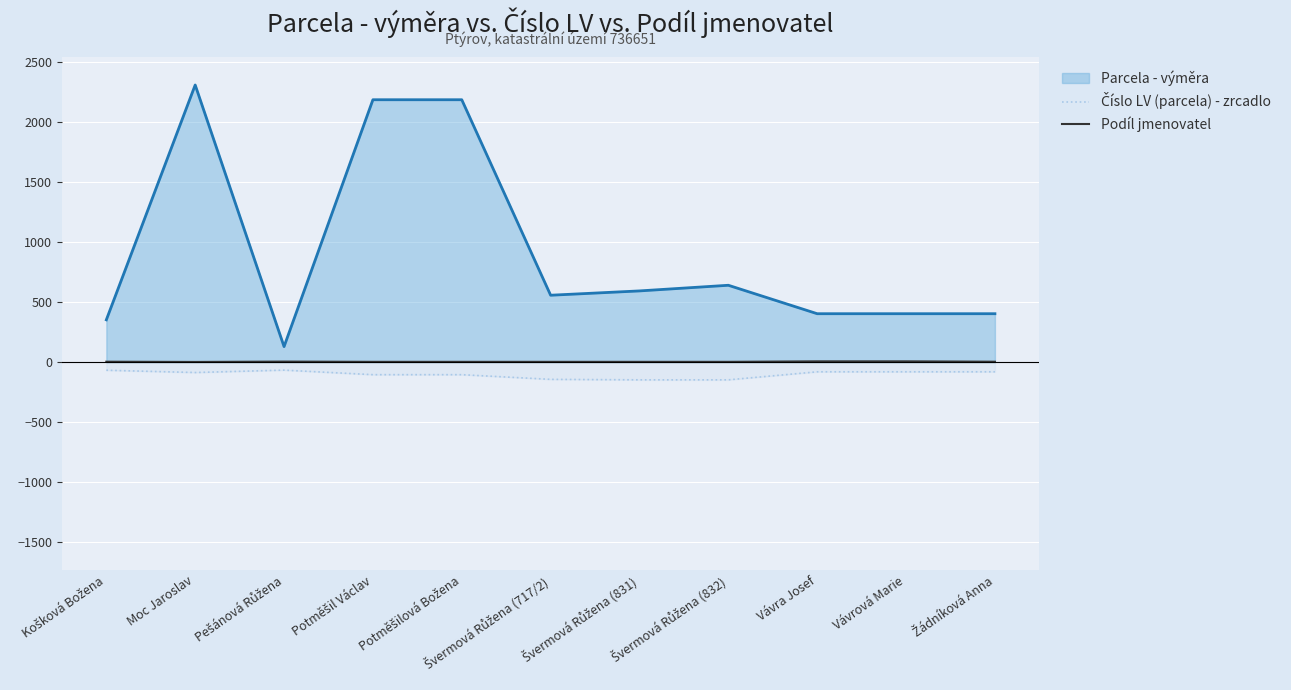

Where is the first local minimum for Číslo LV (parcela) - zrcadlo?

Moc Jaroslav